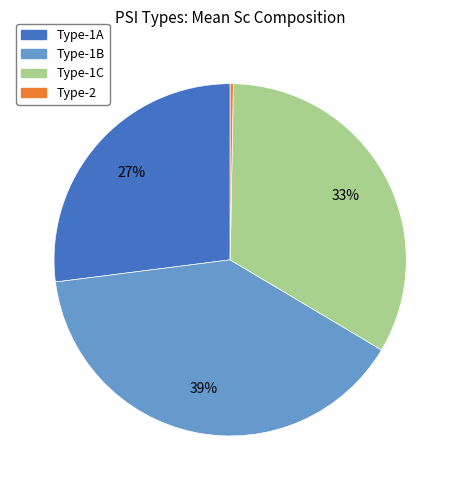

How many segments does this pie chart have?

4